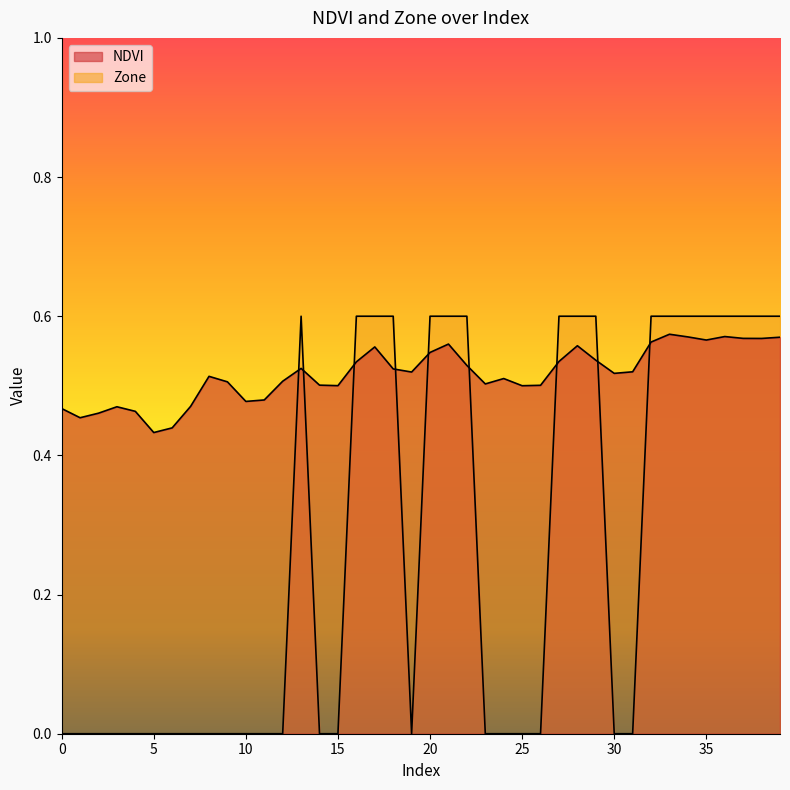

How many times do Zone and NDVI cross each other?

9